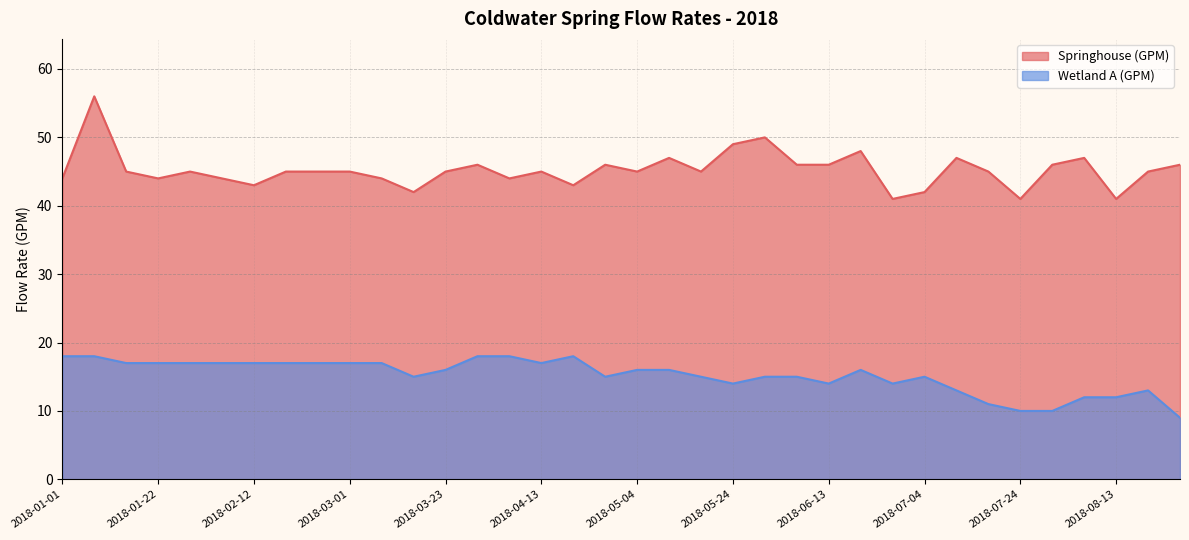

How many lines are shown in the chart?

2